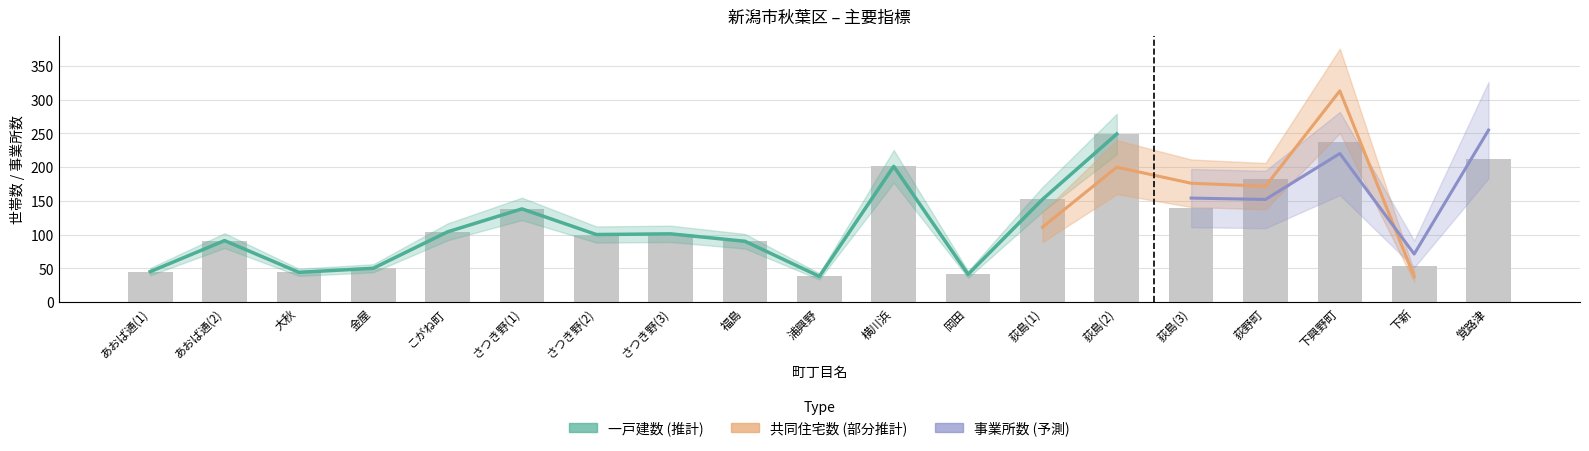

What are all the series names shown in the legend?

一戸建数, 共同住宅数, 事業所数